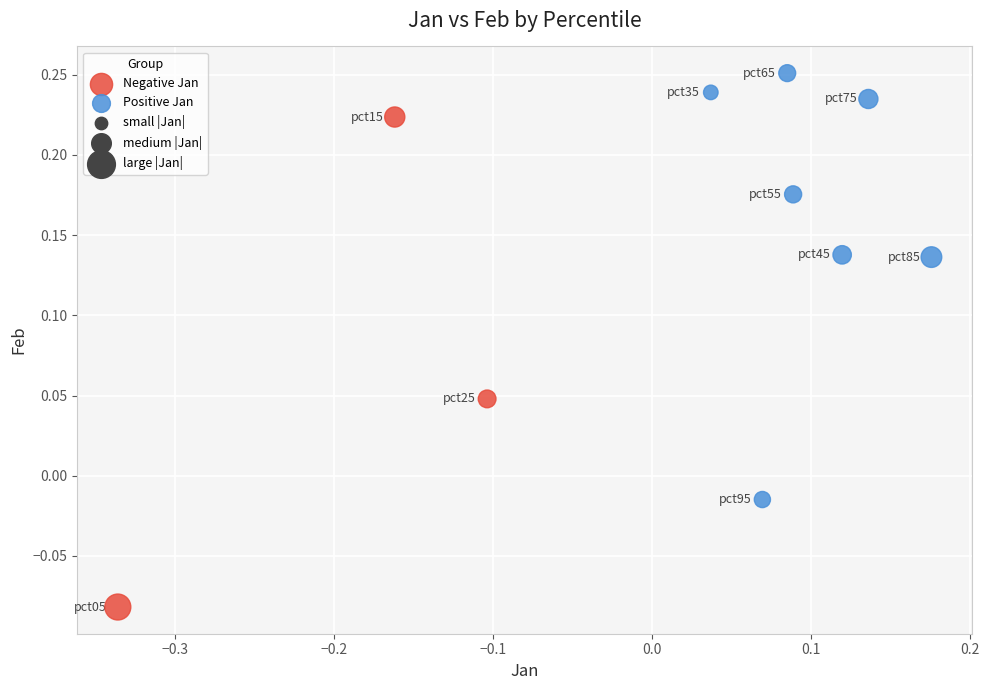

Which series reaches the maximum Y coordinate?

Positive Jan